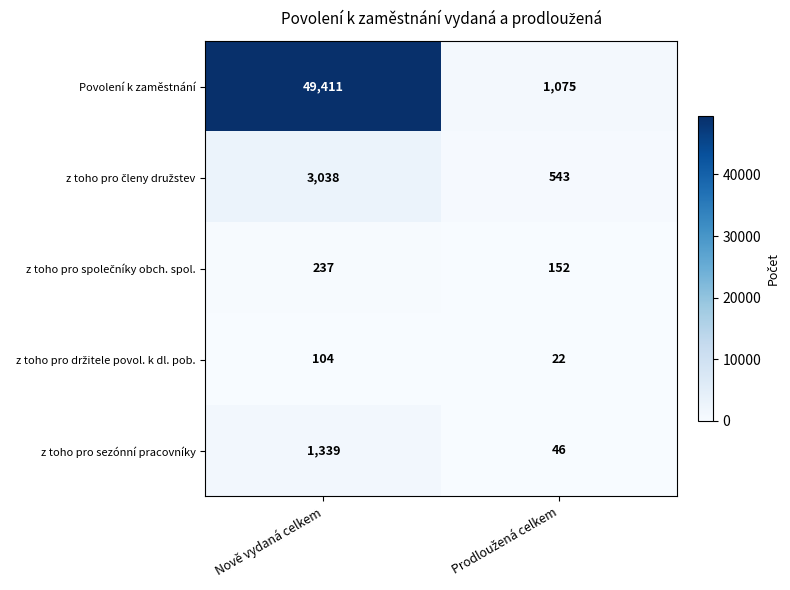

Which series has the widest spread of values?

Povolení k zaměstnání